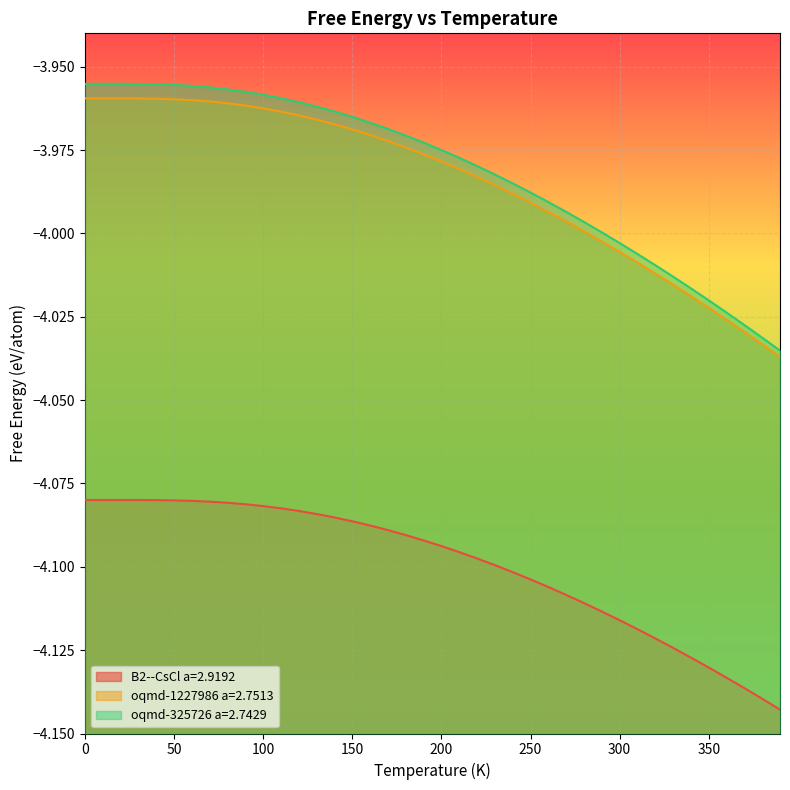

True or false: oqmd-325726 a=2.7429 and B2--CsCl a=2.9192 intersect in this chart.

False